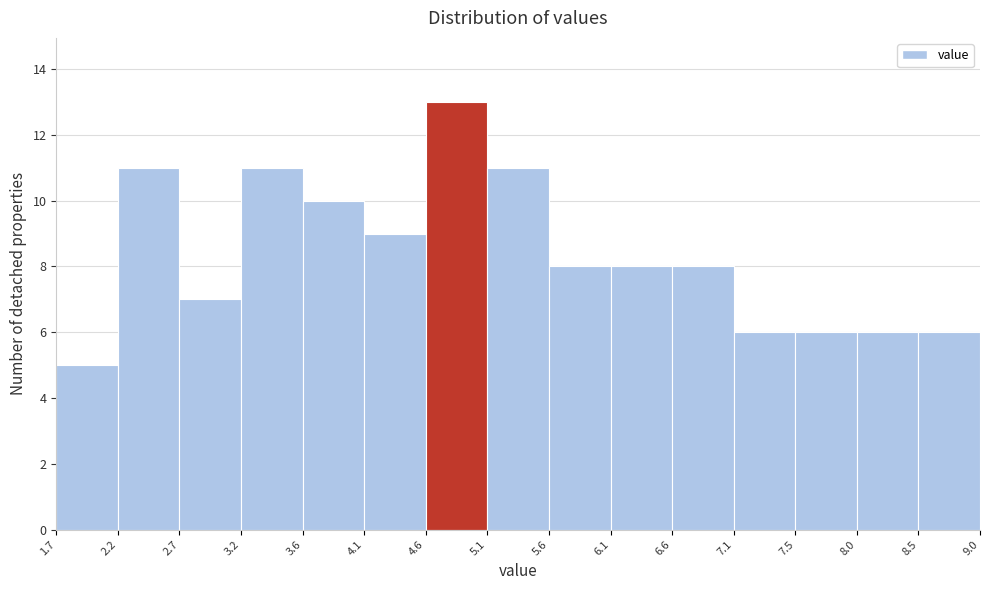

Which range on the x-axis has the tallest bar?

4.6 to 5.1